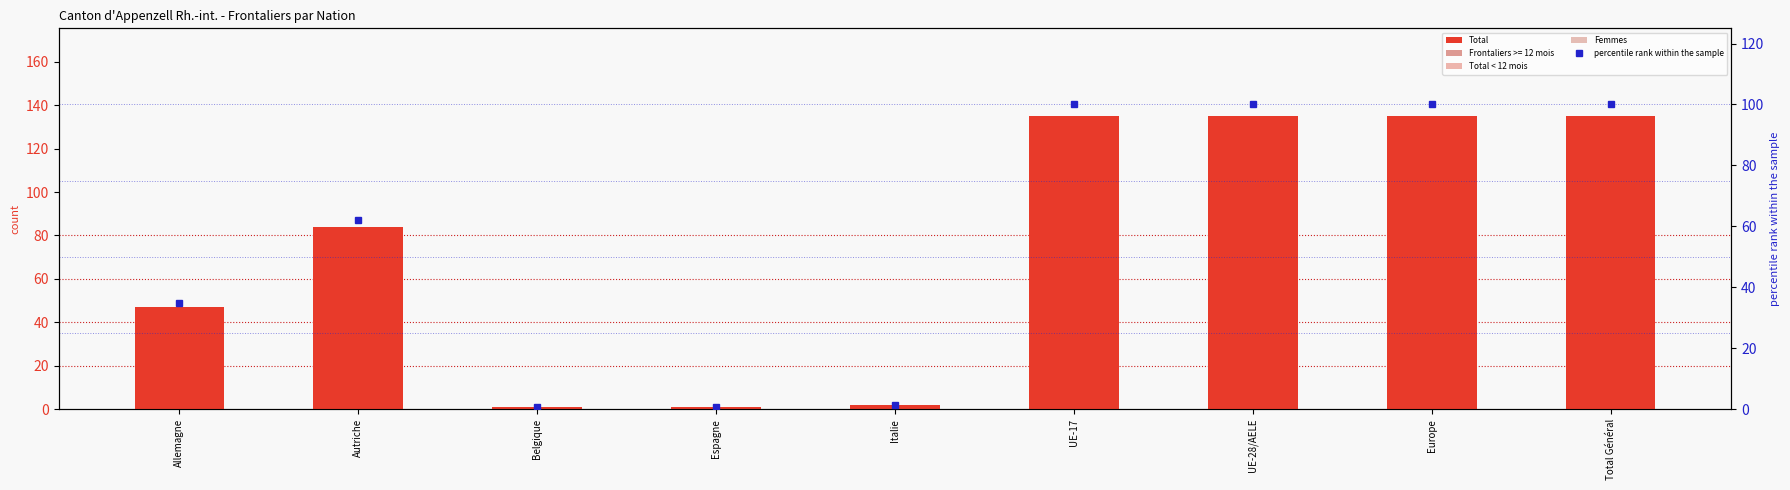

How many groups of bars are there?

9